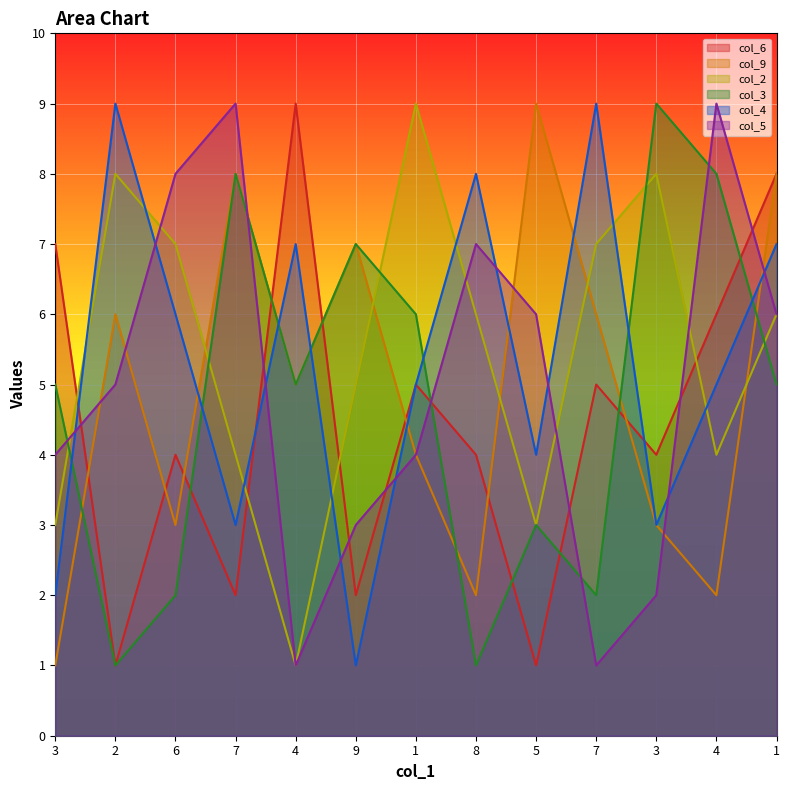

What are all the series names shown in the legend?

col_6, col_9, col_2, col_3, col_4, col_5